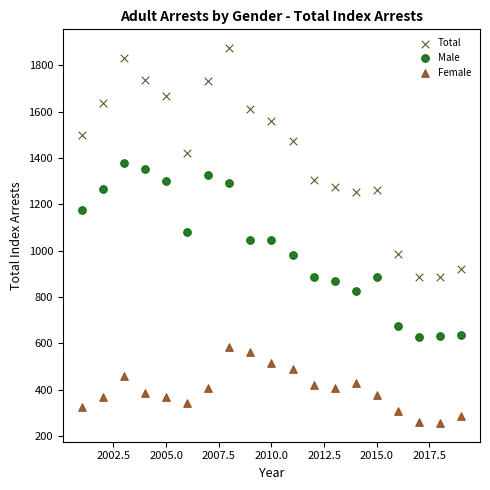

Which series has the widest spread of Y values?

Total